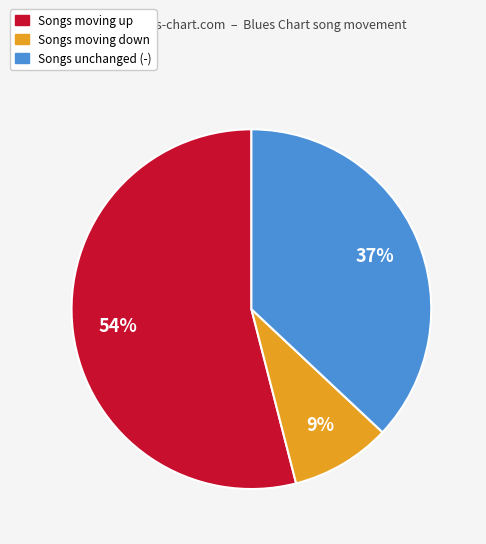

To the nearest percent, what is the difference between the largest and smallest slice percentages?

45%